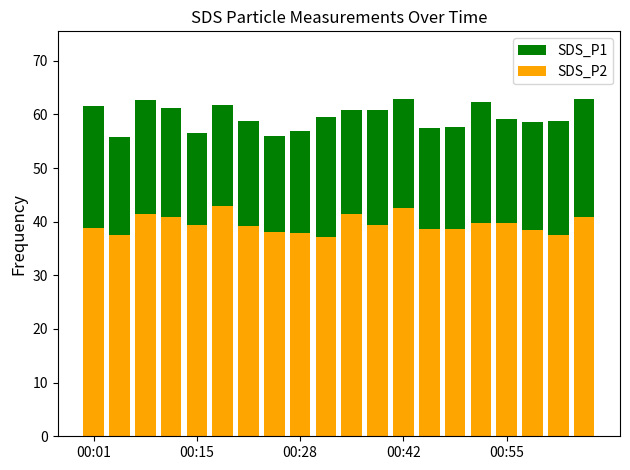

At which label does SDS_P1 first exceed 59?

00:01